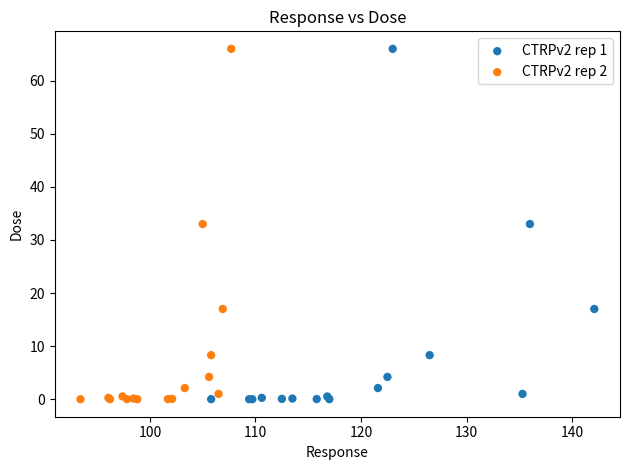

What are all the series names shown in the legend?

CTRPv2 rep 1, CTRPv2 rep 2